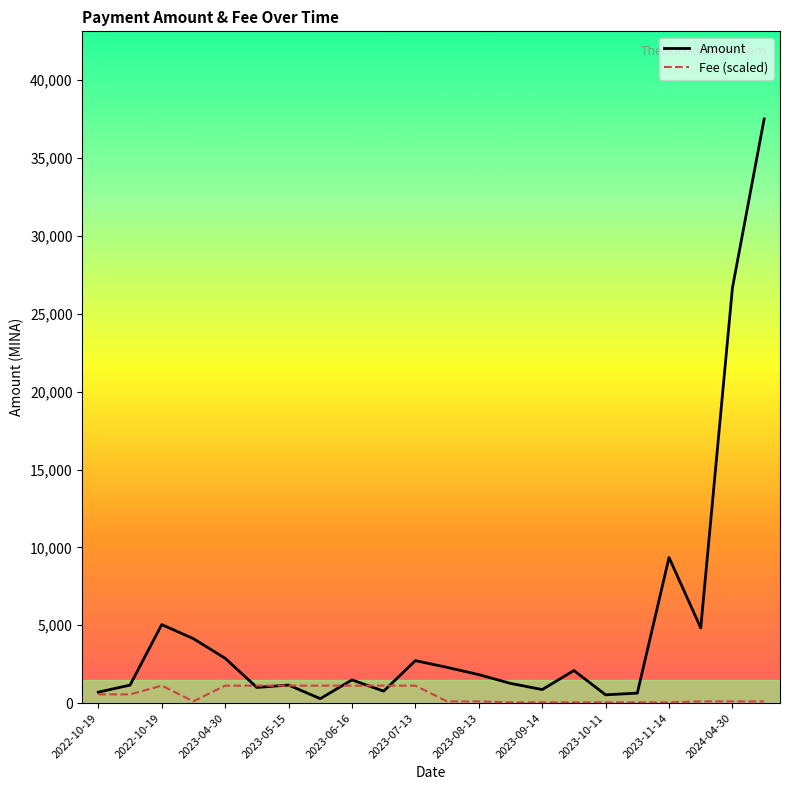

Rank the series by their average value, from highest to lowest.

Amount, Fee (scaled)